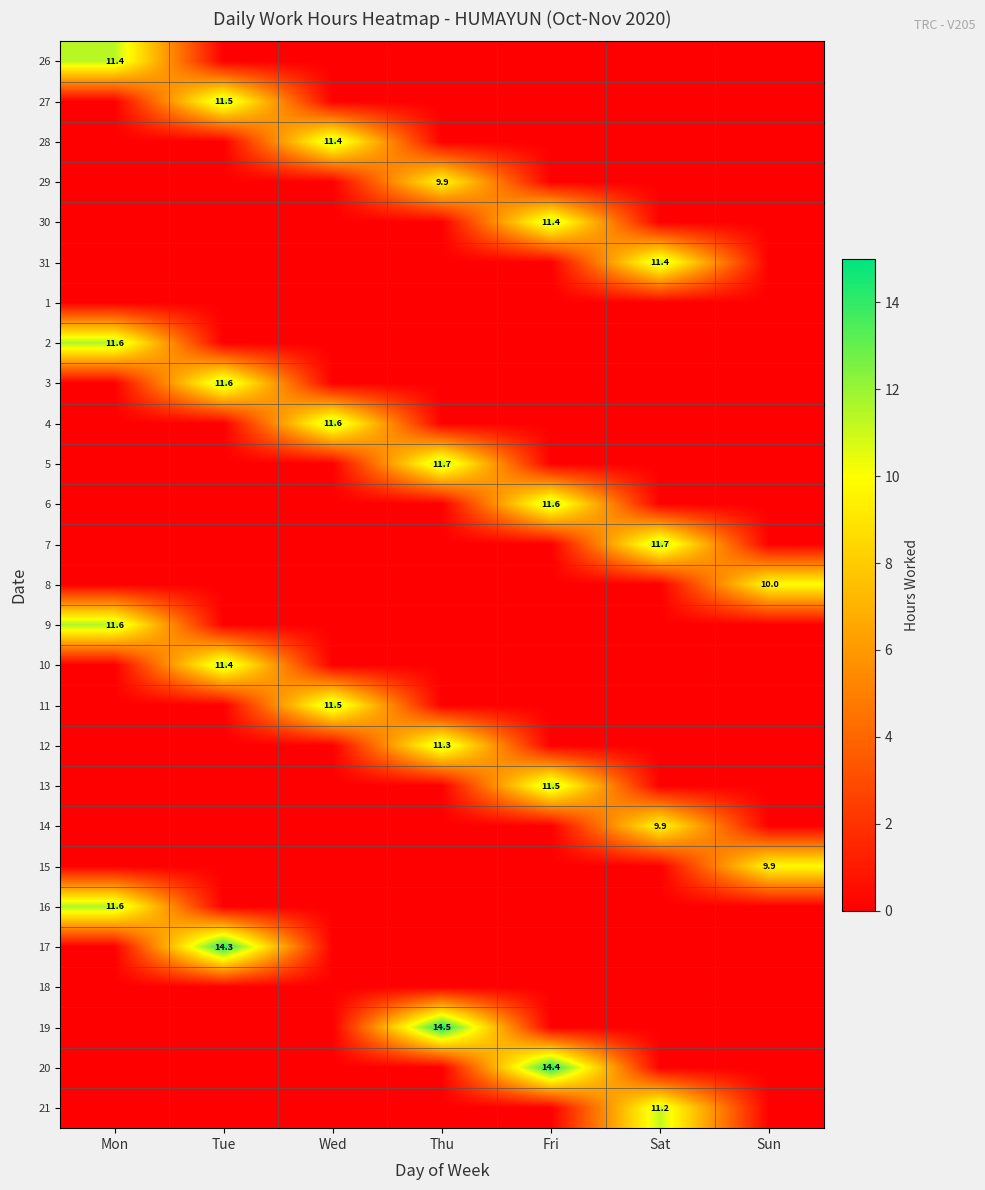

Is it true that 14 equals 9.9 at Sat?

True